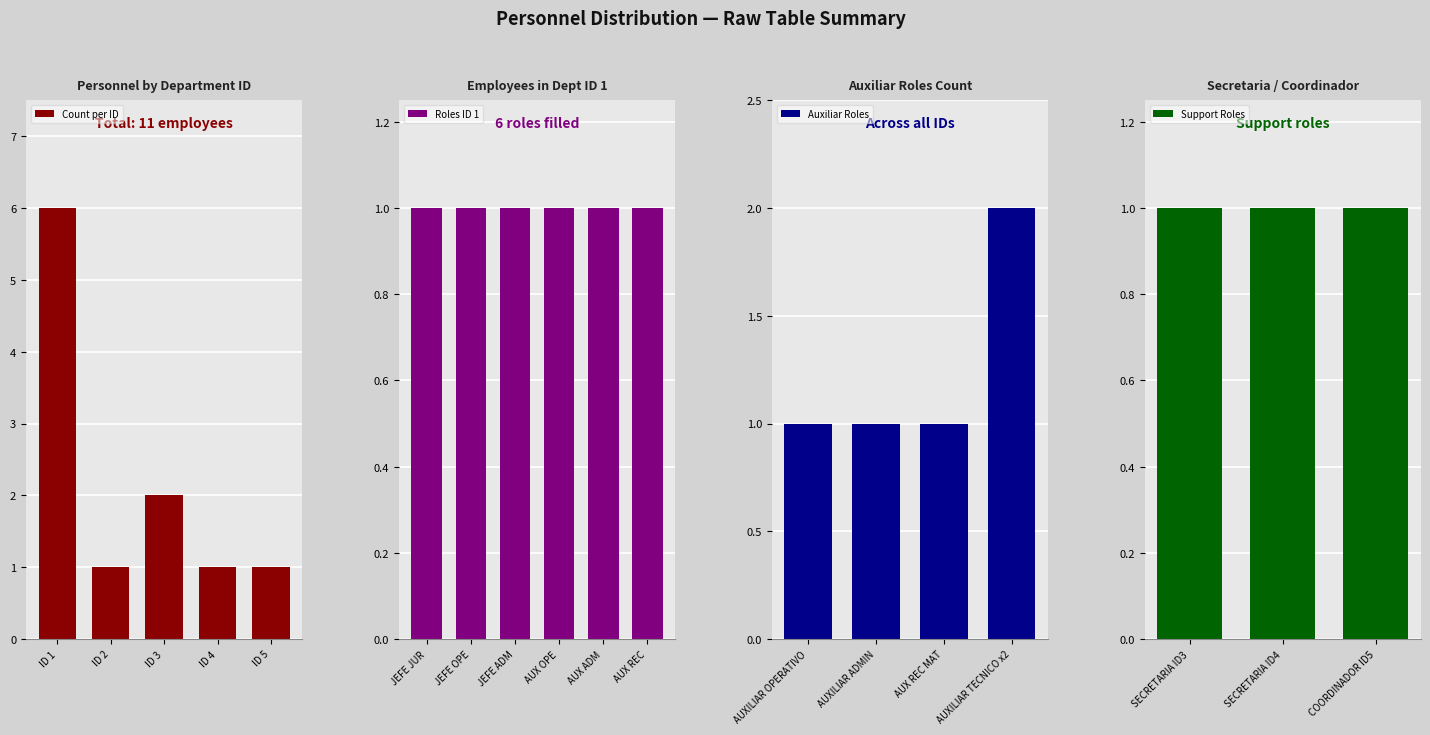

The value of Count per ID at ID 2 is 0. True or false?

False